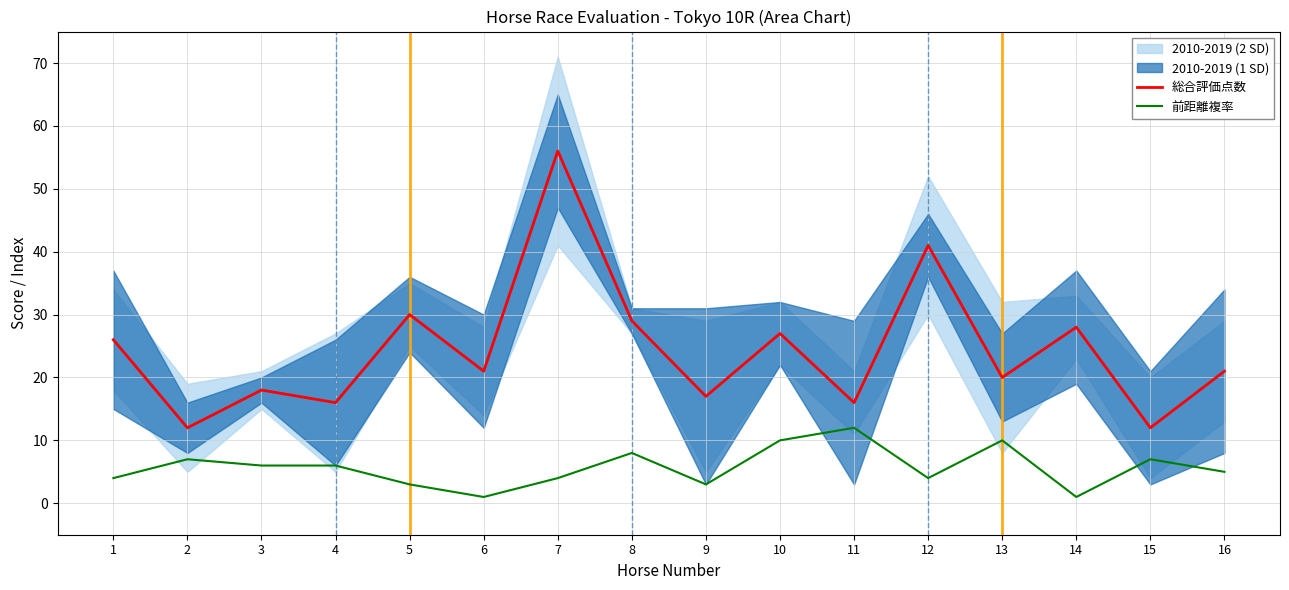

Is the value of 前距離複率 at 5 greater than the value of 総合評価点数 at 14?

No